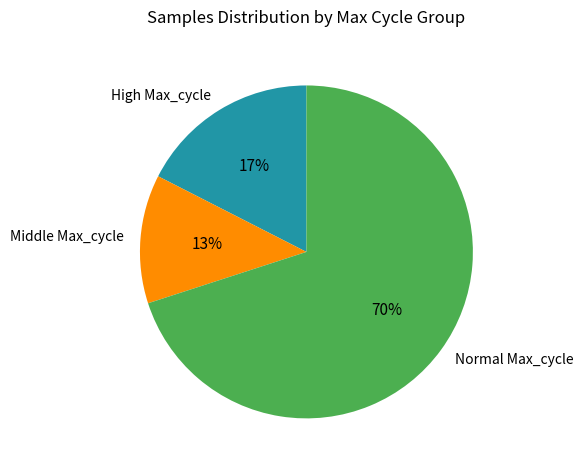

What is the largest slice in the pie chart?

Normal Max_cycle